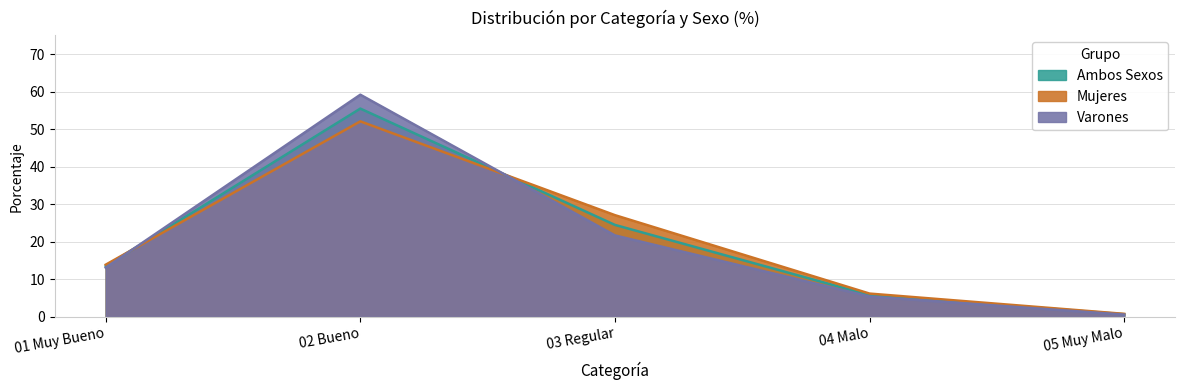

At which label does Ambos Sexos first exceed 13?

01 Muy Bueno